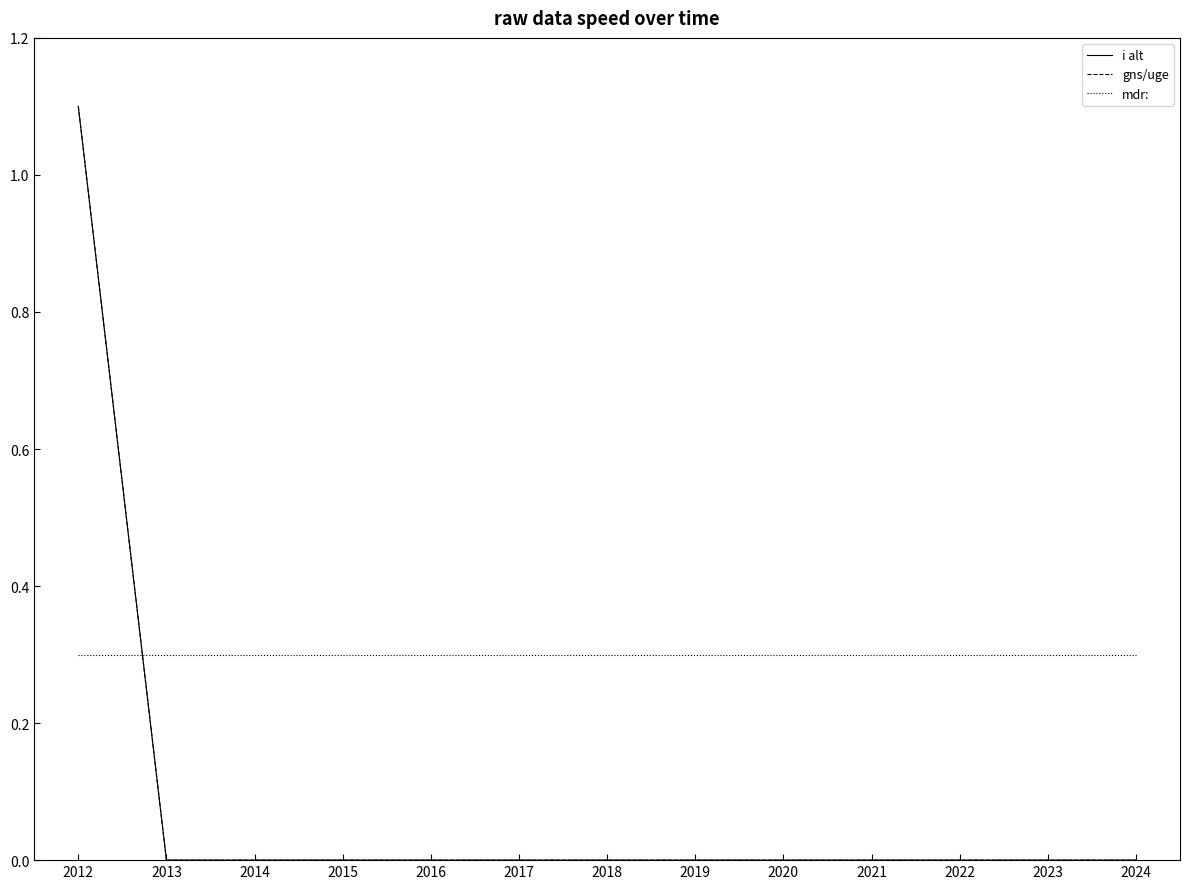

Does the chart display data point markers on the line(s)?

No